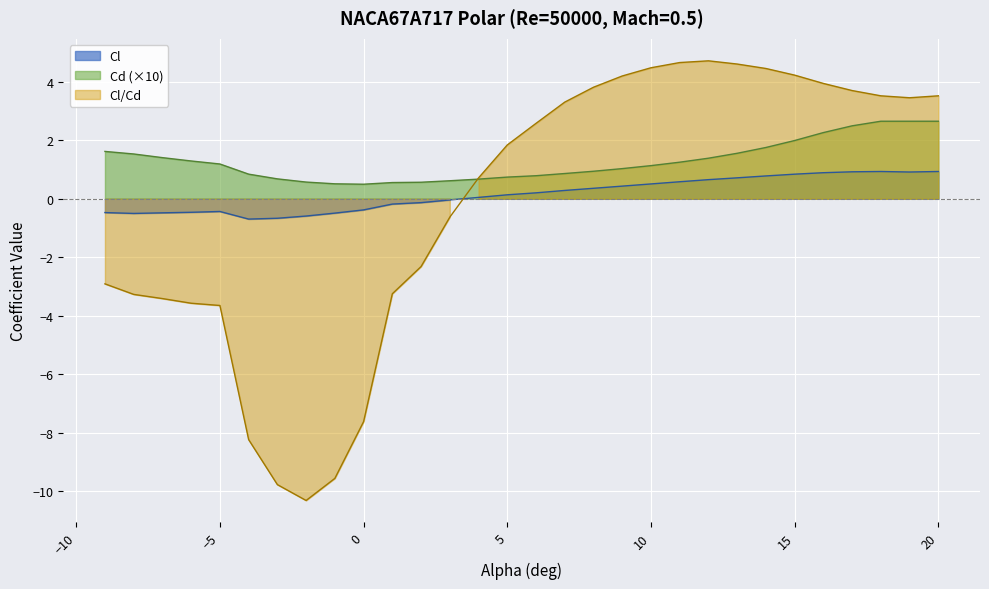

True or false: Cd has more than 2 interior local peaks.

False